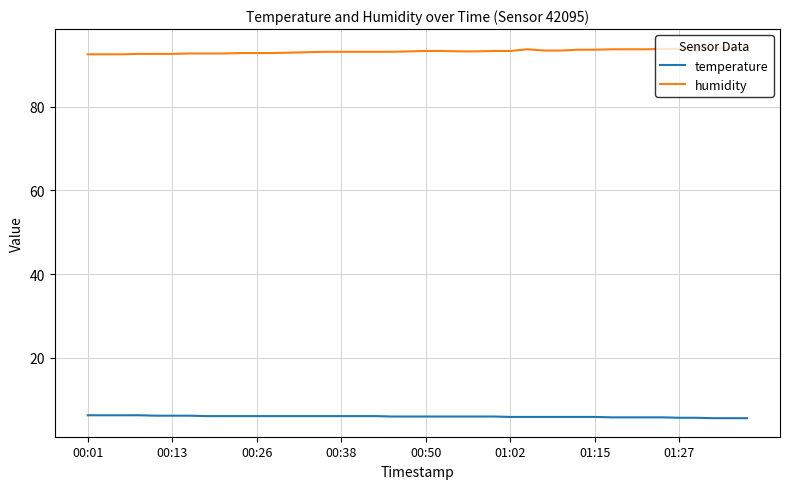

How many lines are shown in the chart?

2